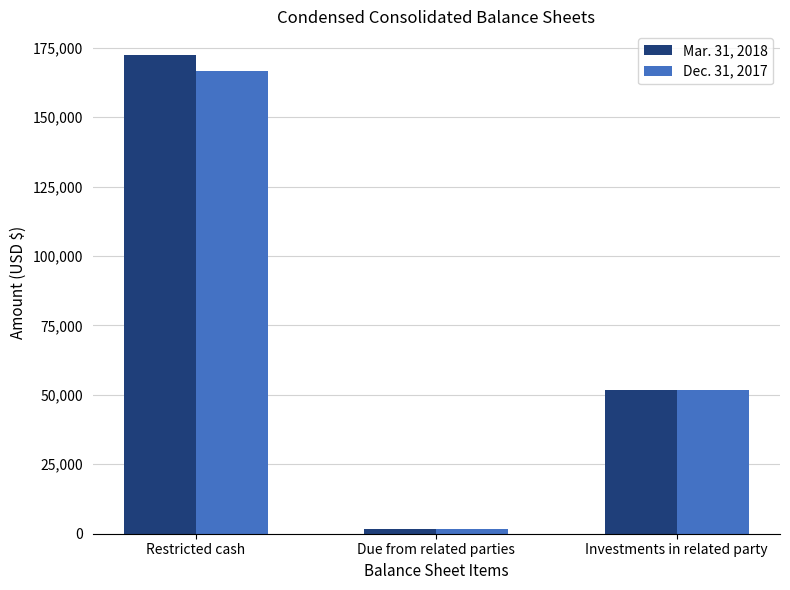

True or false: Mar. 31, 2018 has a value of 1785 at Due from related parties.

True